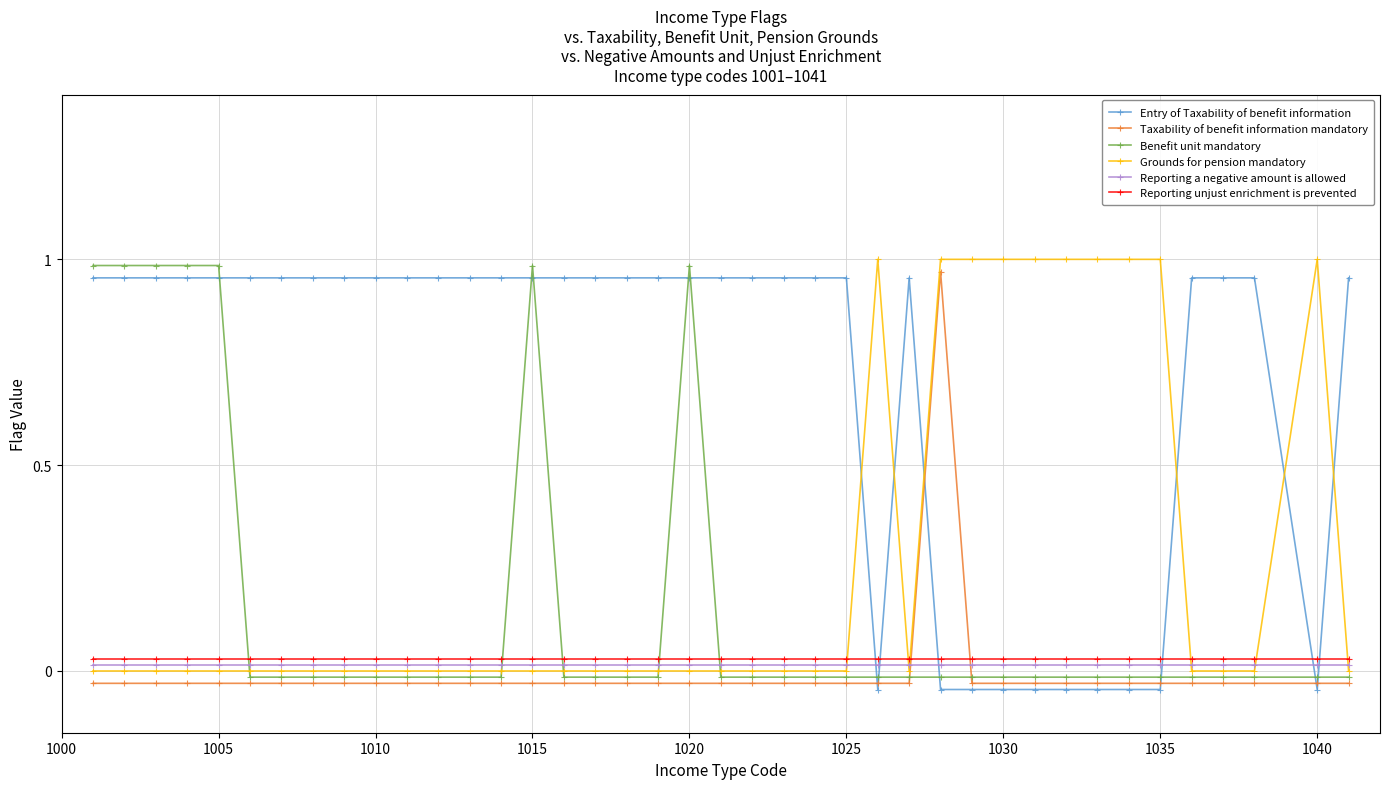

Is this an area chart (filled region under the line)?

No